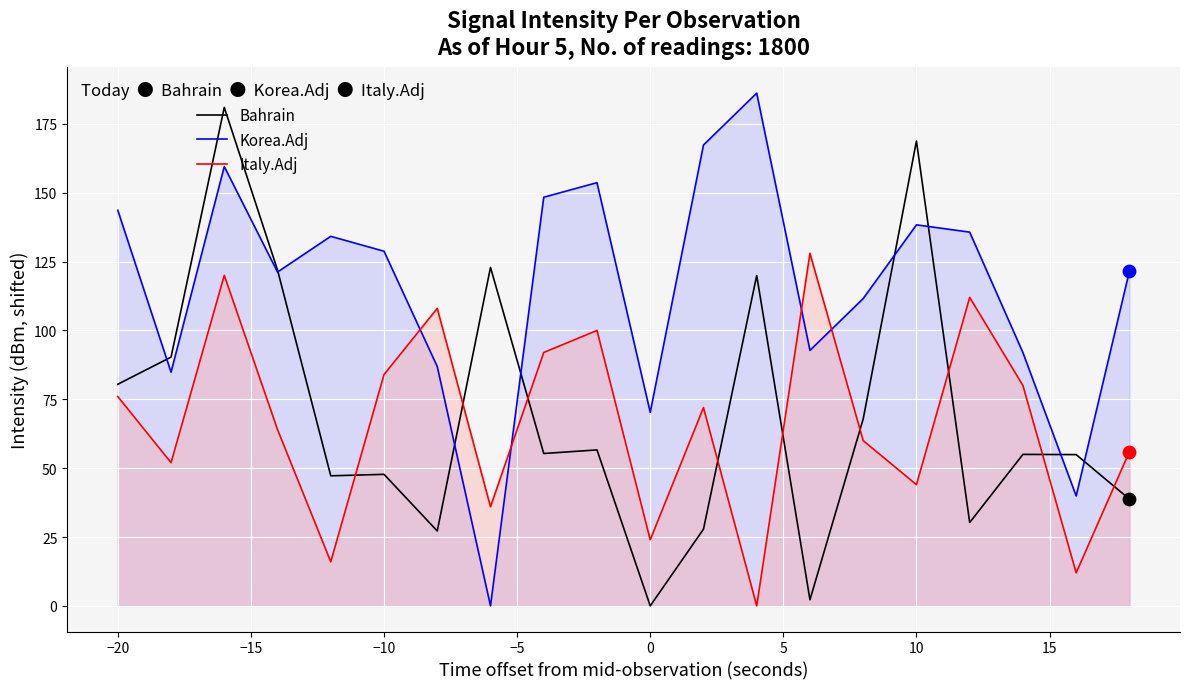

Which series has the largest total across all categories?

Korea.Adj